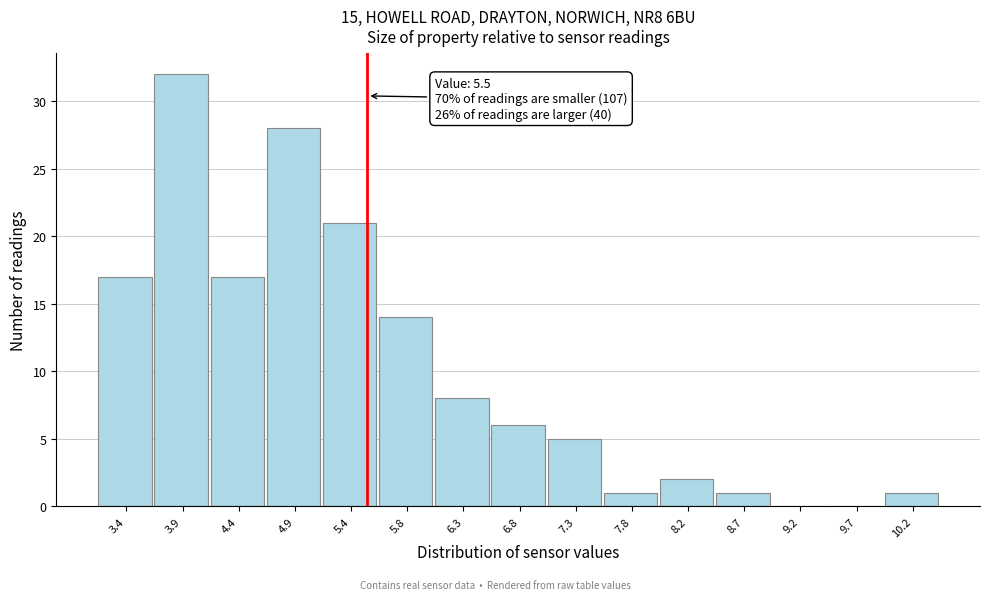

Over which range of the x-axis is the bar tallest?

3.68 to 4.16